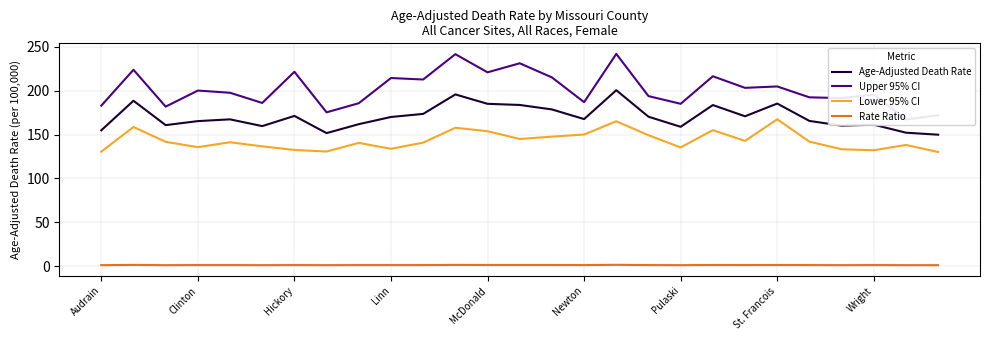

True or false: Rate Ratio and Upper 95% CI cross at least once.

False